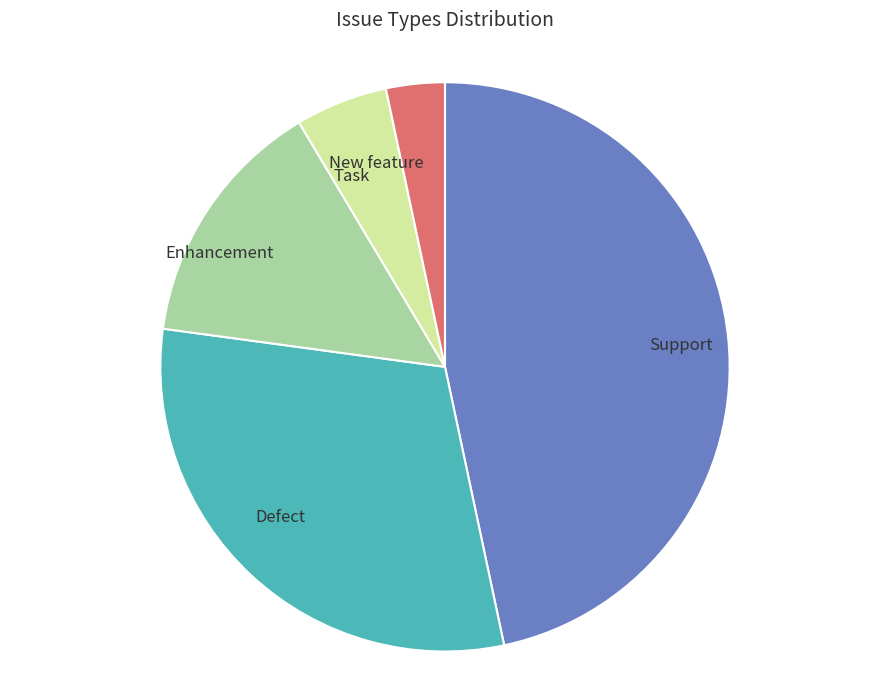

Does any single category account for the majority?

No